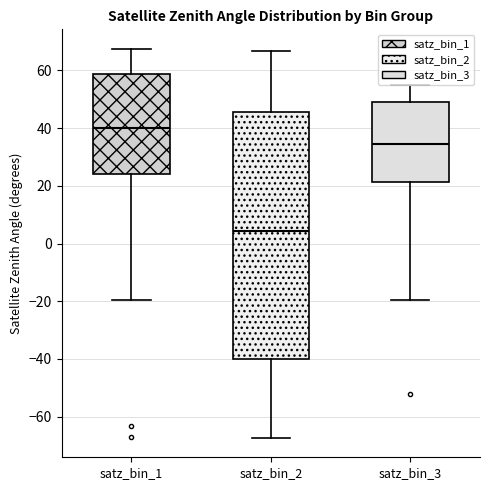

Reading left to right, transcribe this box plot: for each box, give where its median line is, the range the box spans, and where its two whiskers end, as read against the y-axis. The values are not printed on the chart, so give them approximately, as read against the axis.

satz_bin_1: median 40, box 24 to 58, whiskers -20 to 68
satz_bin_2: median 4, box -40 to 46, whiskers -68 to 66
satz_bin_3: median 34, box 22 to 50, whiskers -20 to 54